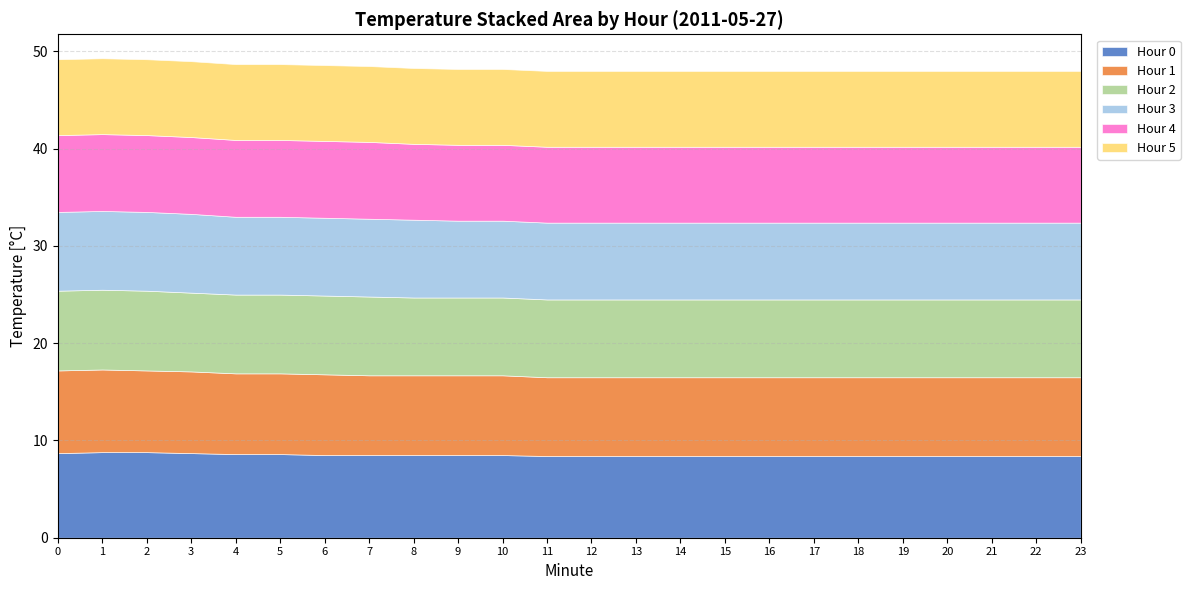

Which series changed the most between 11 and 15?

Hour 0